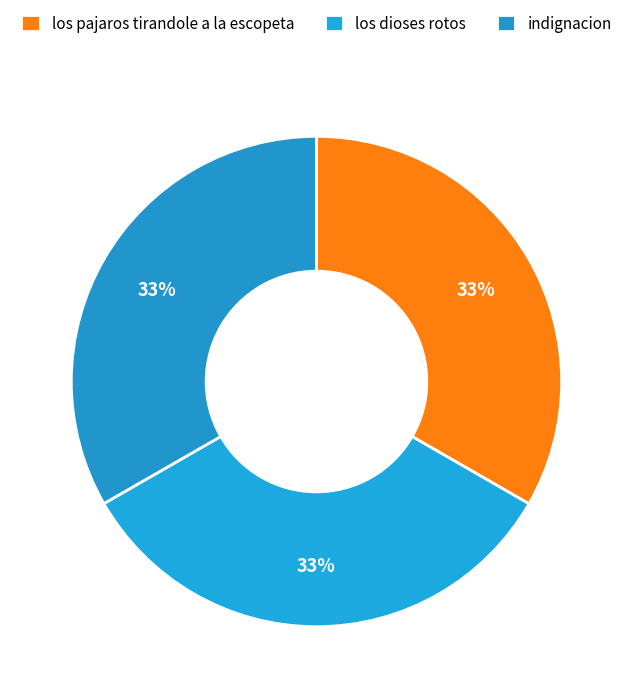

To the nearest percent, what is the average slice percentage?

33%